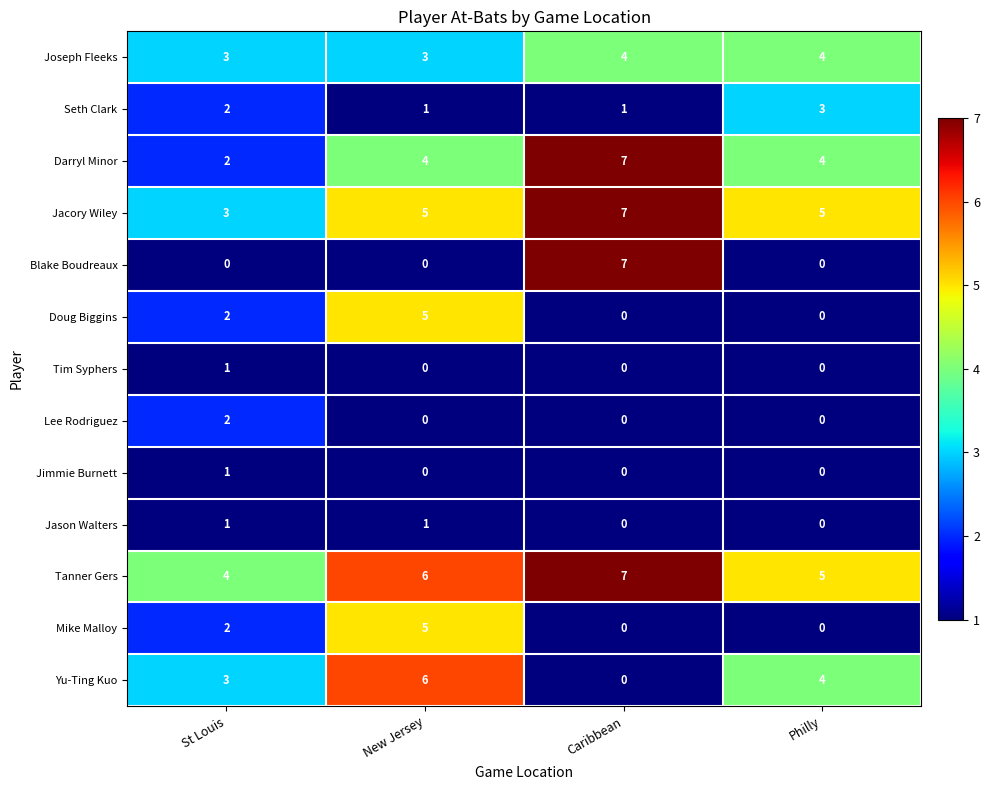

Rank the categories by Tanner Gers value from highest to lowest.

Caribbean, New Jersey, Philly, St Louis